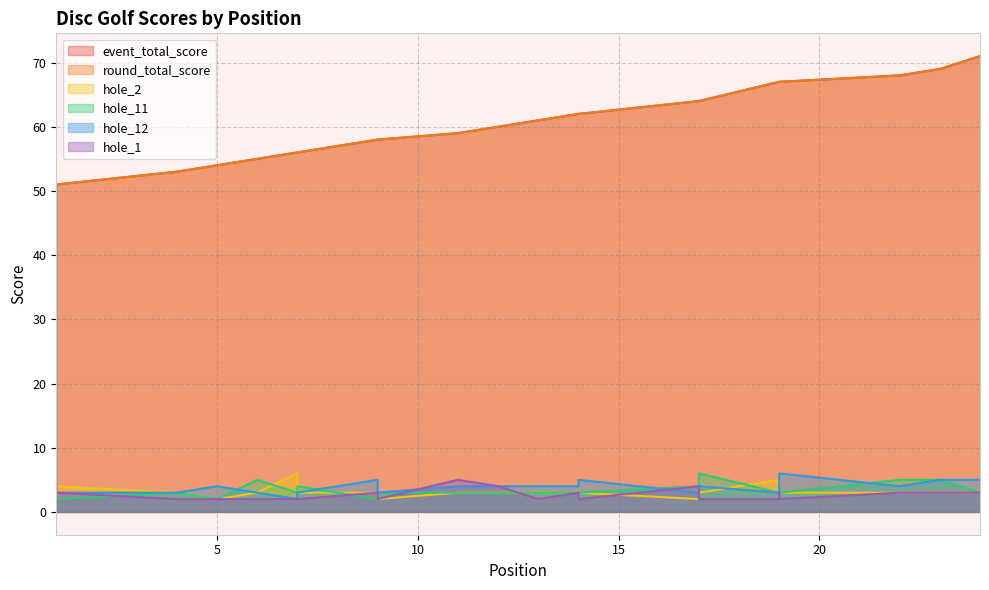

Rank the categories by round_total_score value from lowest to highest.

1, 1, 1, 4, 5, 6, 7, 7, 9, 9, 11, 12, 13, 14, 14, 14, 17, 17, 19, 19, 19, 22, 23, 24